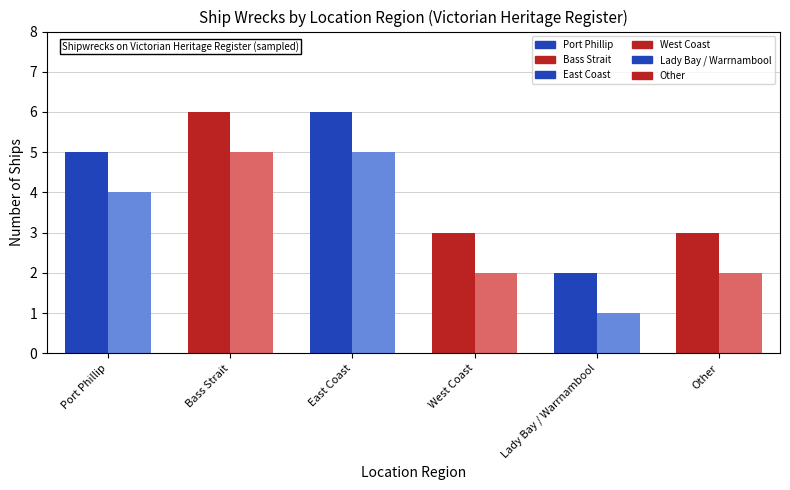

Does the chart contain stacked bars?

No